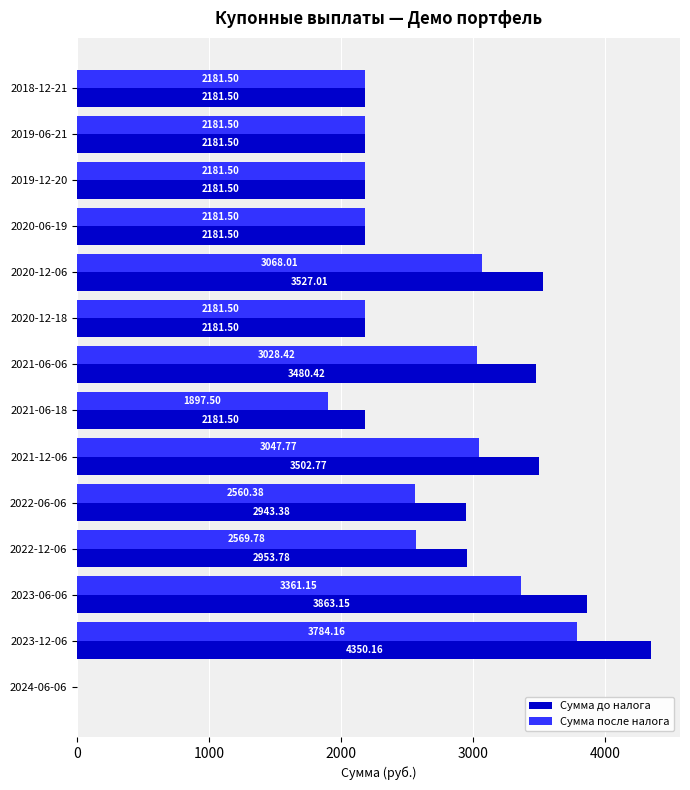

What is the sum of the Сумма после налога values at 2019-06-21 and 2021-12-06?

5229.3